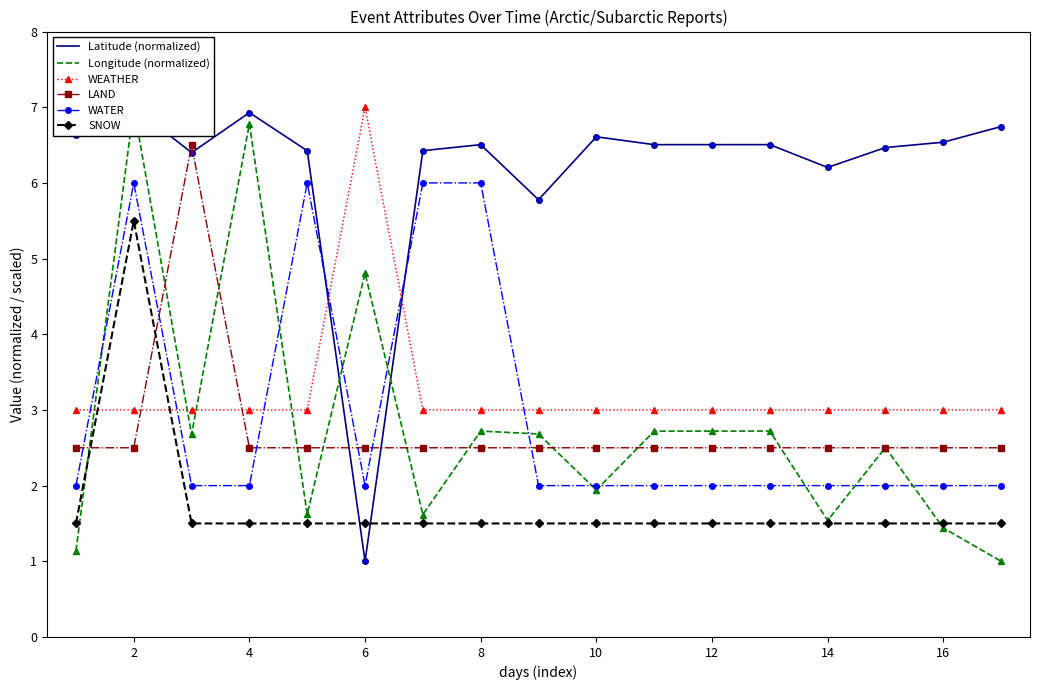

What is the difference between the maximum and minimum values in the WATER series?

4.0